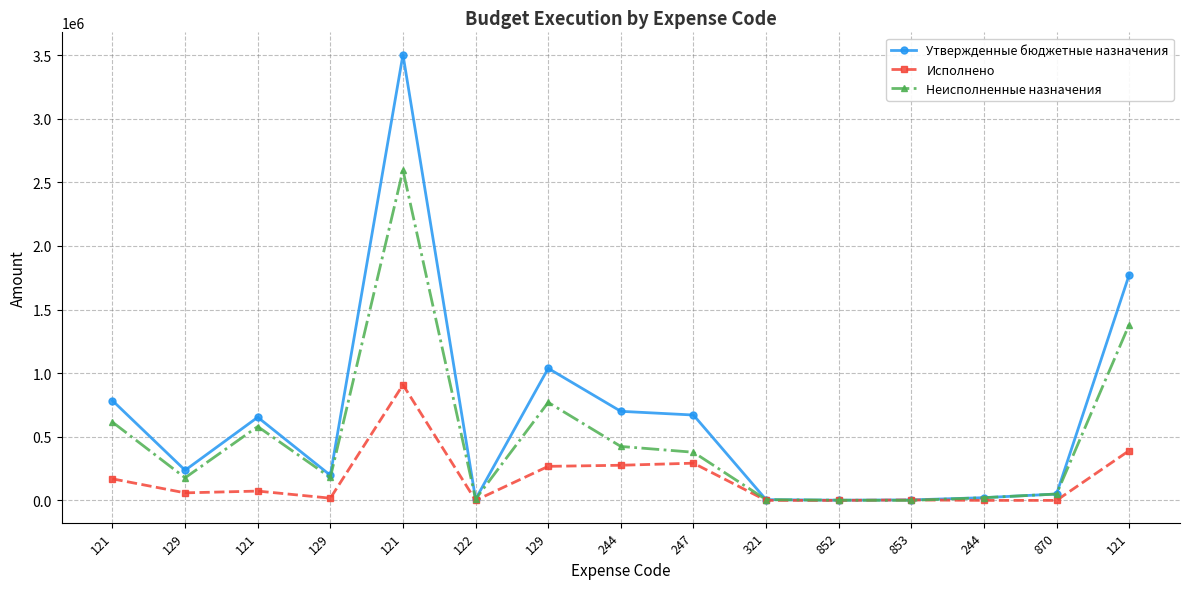

How many lines are shown in the chart?

3